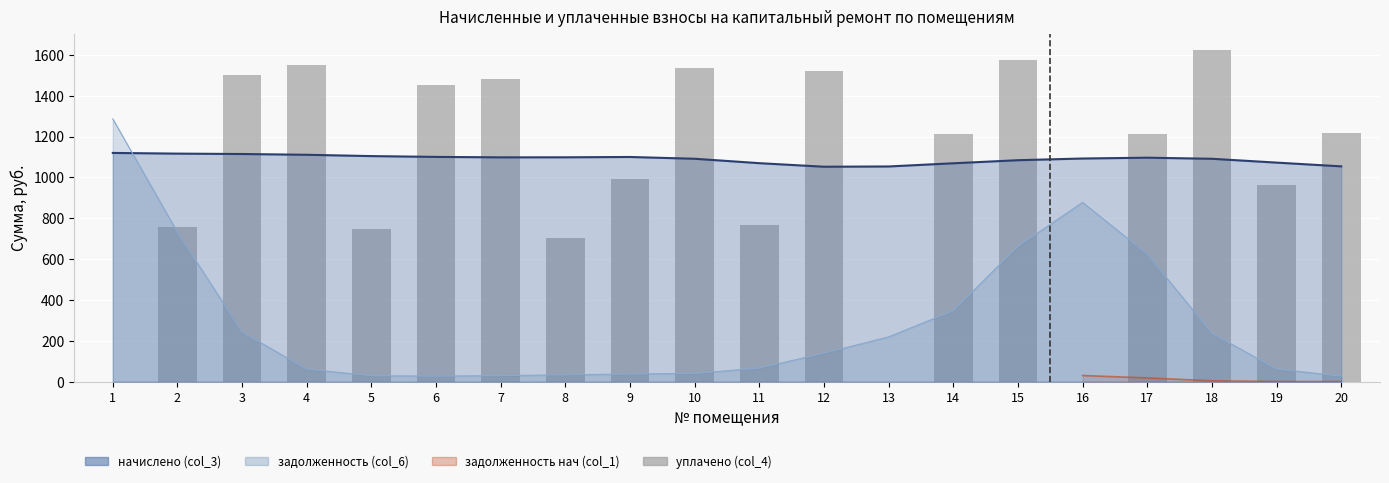

What value does the data have at 8?

701.8